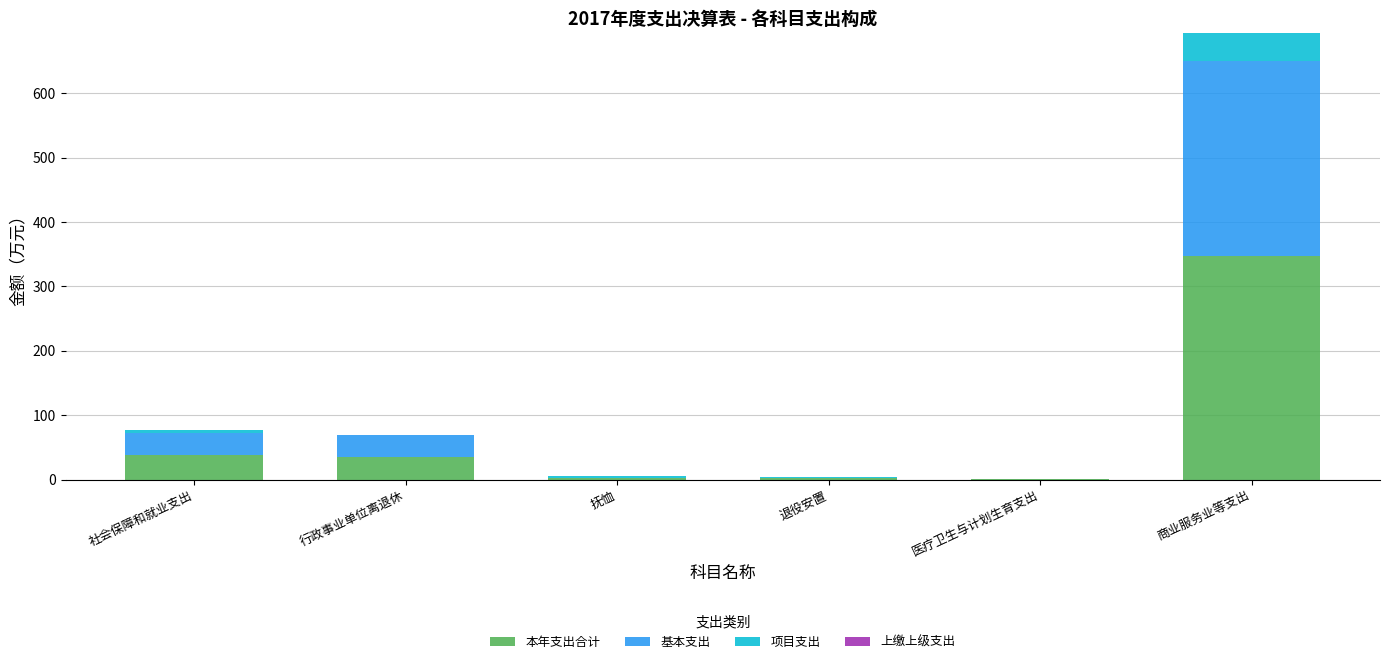

At which category is the sum across all series the highest?

商业服务业等支出